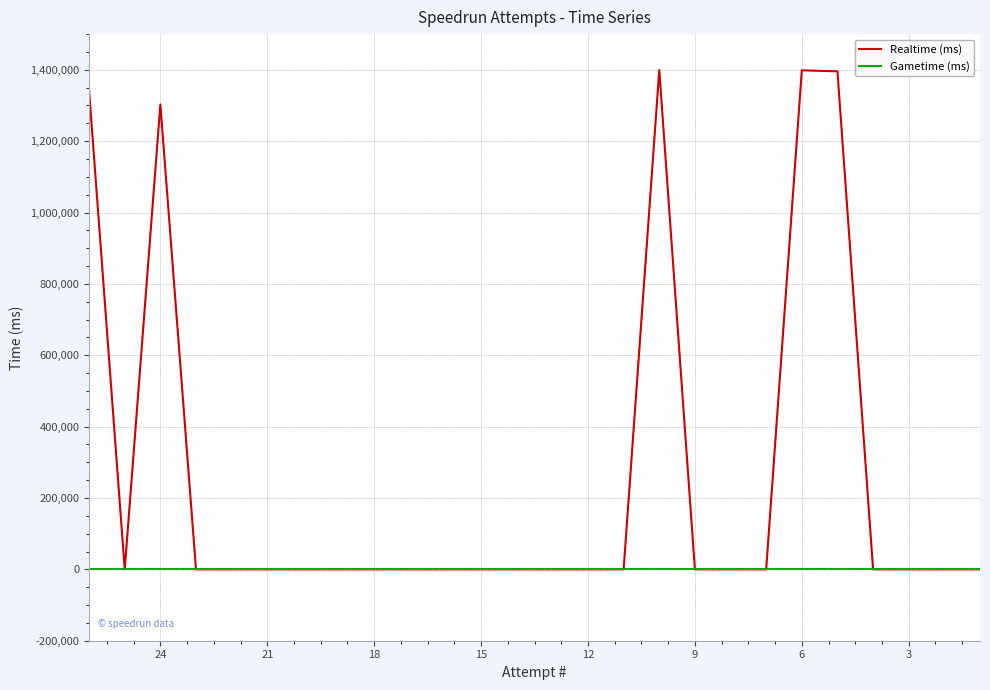

What is the maximum value shown in the chart?

1399287